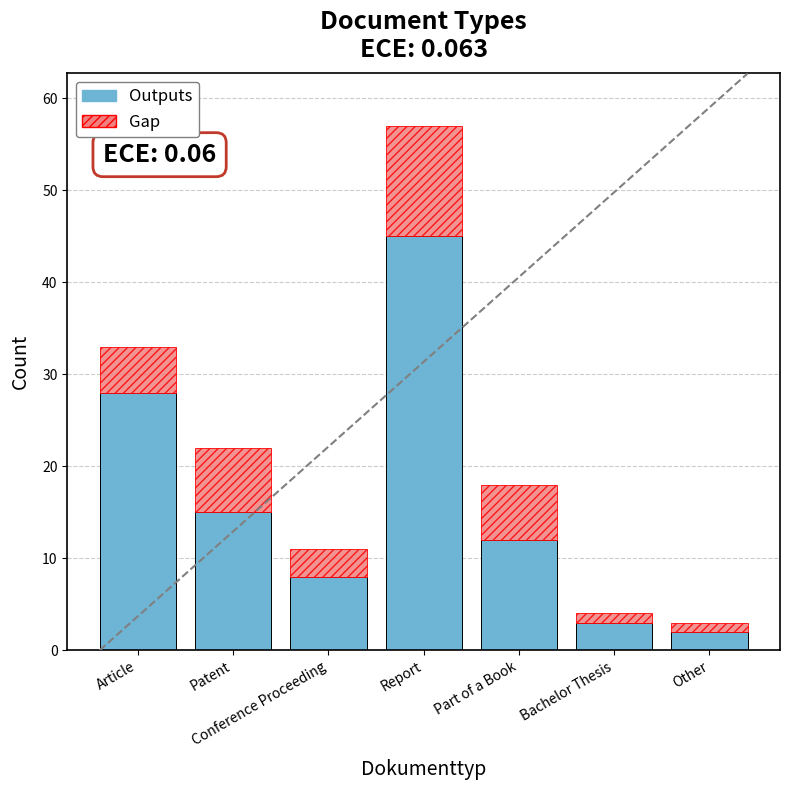

Rank the categories by Outputs value from highest to lowest.

Report, Article, Patent, Part of a Book, Conference Proceeding, Bachelor Thesis, Other